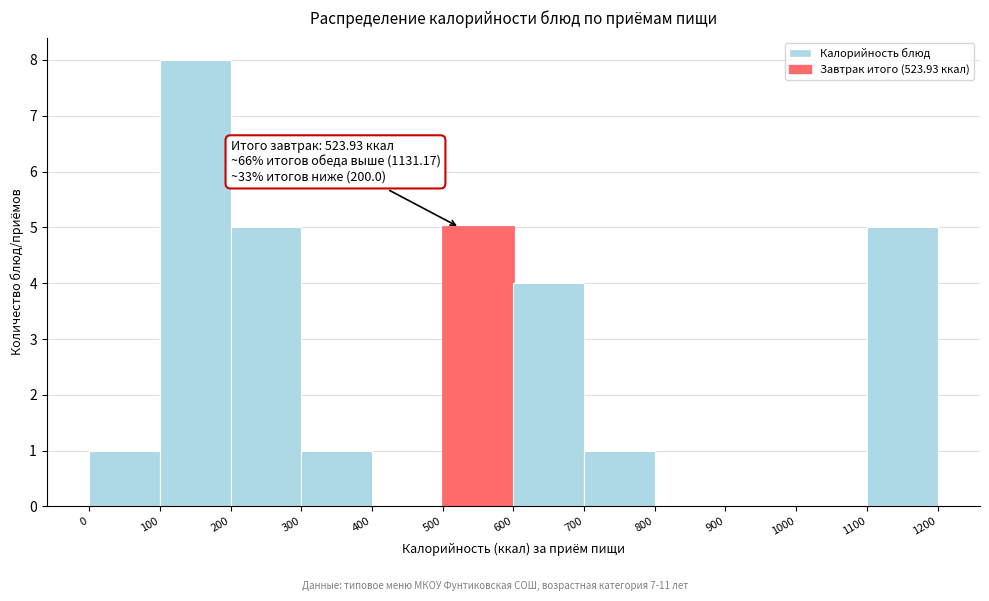

Over which range of the x-axis is the bar tallest?

100 to 200